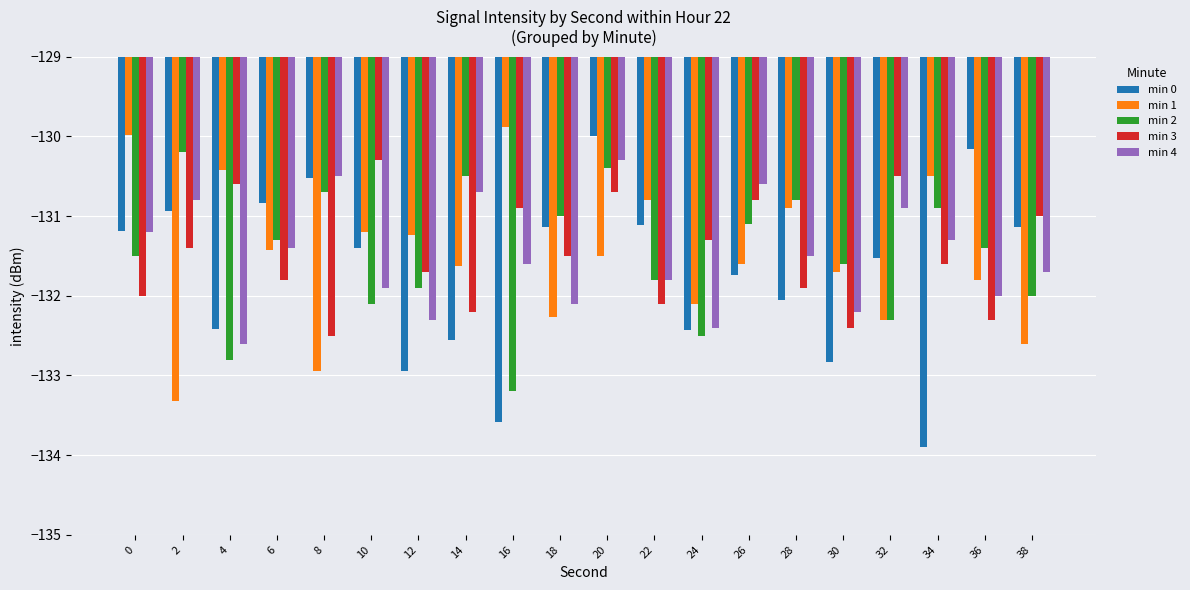

At which category is the sum across all series the highest?

20